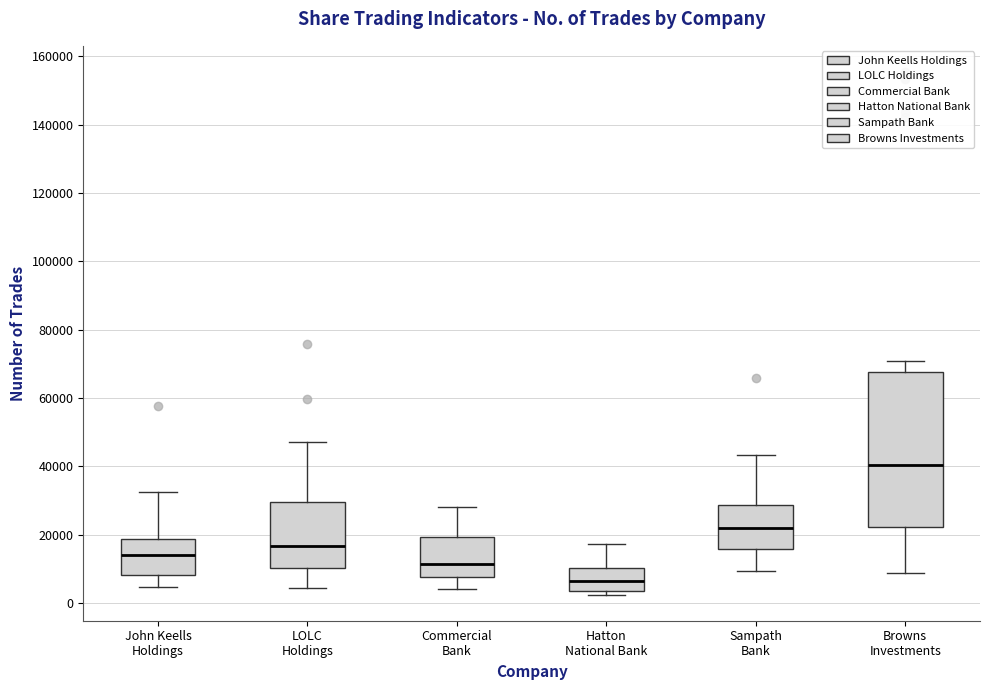

Reading left to right, transcribe this box plot: for each box, give where its median line is, the range the box spans, and where its two whiskers end, as read against the y-axis. The values are not printed on the chart, so give them approximately, as read against the axis.

John Keells Holdings: median 14000, box 8000 to 18000, whiskers 4000 to 32000
LOLC Holdings: median 16000, box 10000 to 30000, whiskers 4000 to 48000
Commercial Bank: median 12000, box 8000 to 20000, whiskers 4000 to 28000
Hatton National Bank: median 6000, box 4000 to 10000, whiskers 2000 to 18000
Sampath Bank: median 22000, box 16000 to 28000, whiskers 10000 to 44000
Browns Investments: median 40000, box 22000 to 68000, whiskers 8000 to 70000